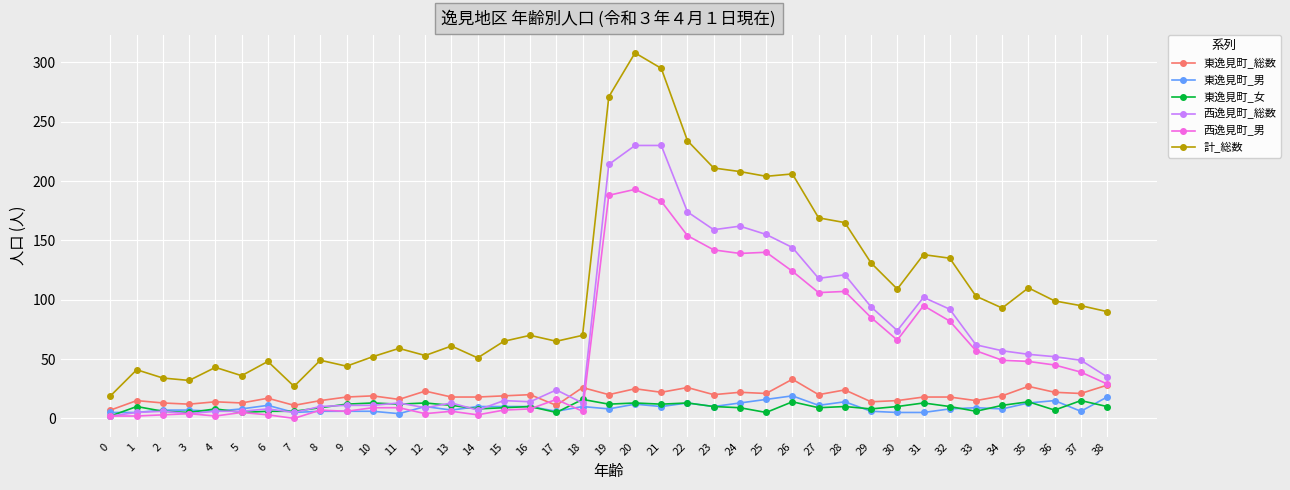

True or false: 計_総数 and 東逸見町_男 cross at least once.

False